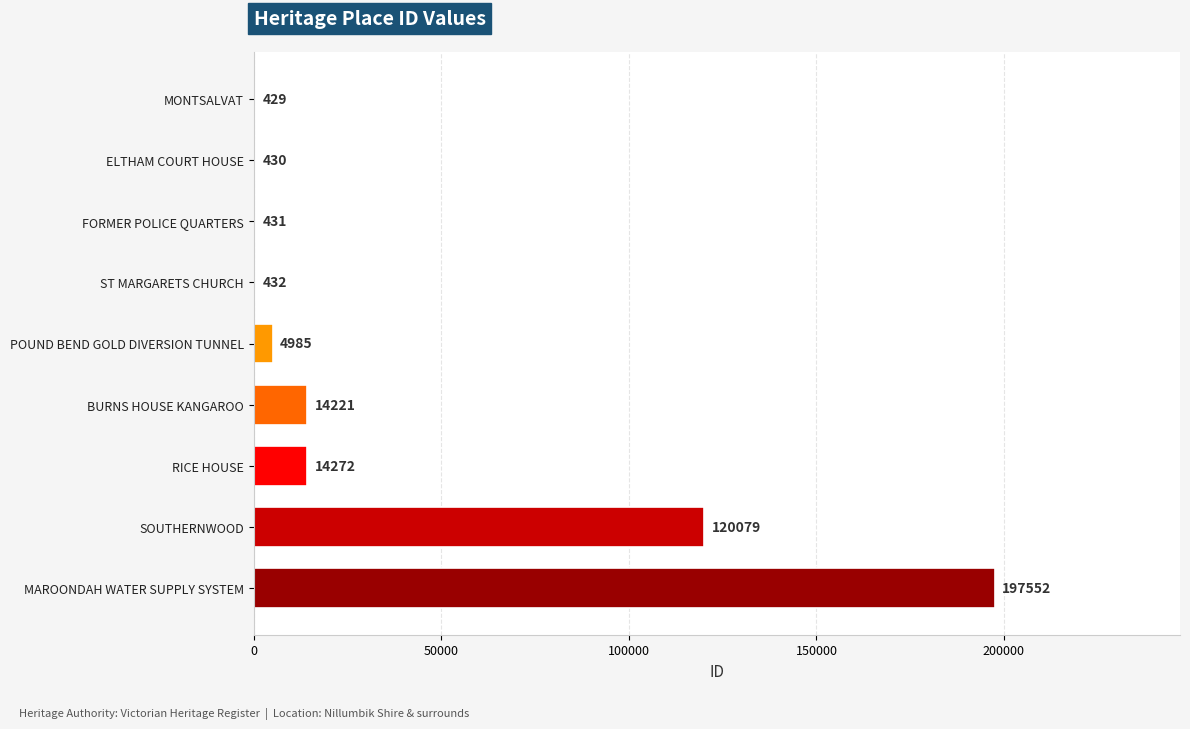

The chart shows a value of 431 at FORMER POLICE QUARTERS. True or false?

True